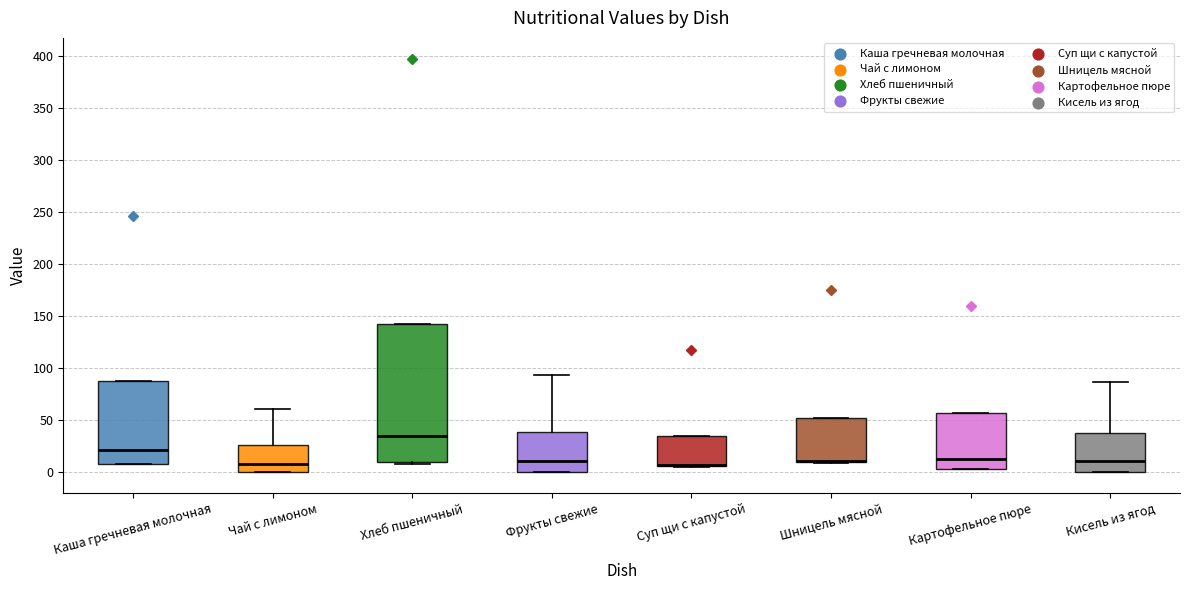

Where does the upper whisker of the box for Чай с лимоном end on the y-axis? The values are not printed on the chart, so give them approximately, as read against the axis.

60